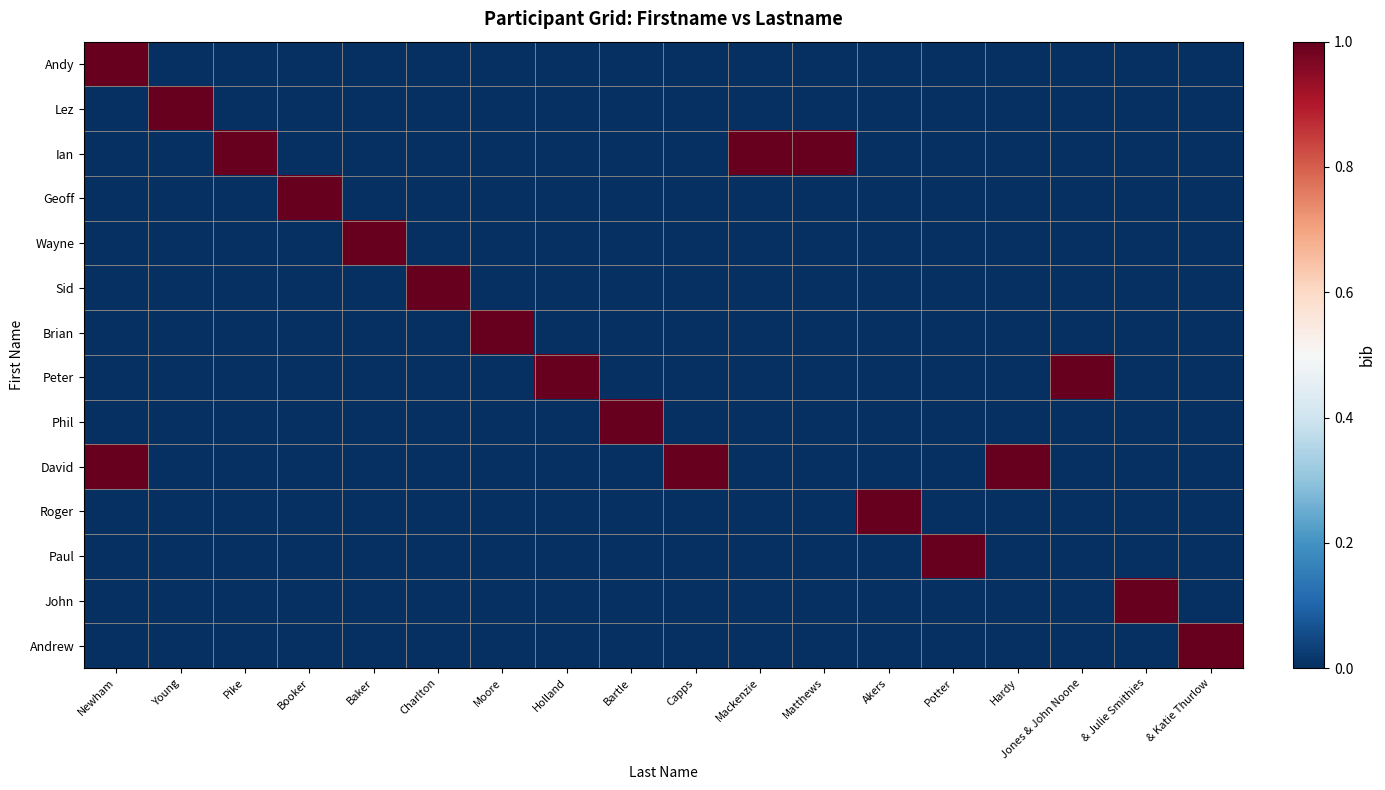

Which series changed the most between Hardy and & Katie Thurlow?

David